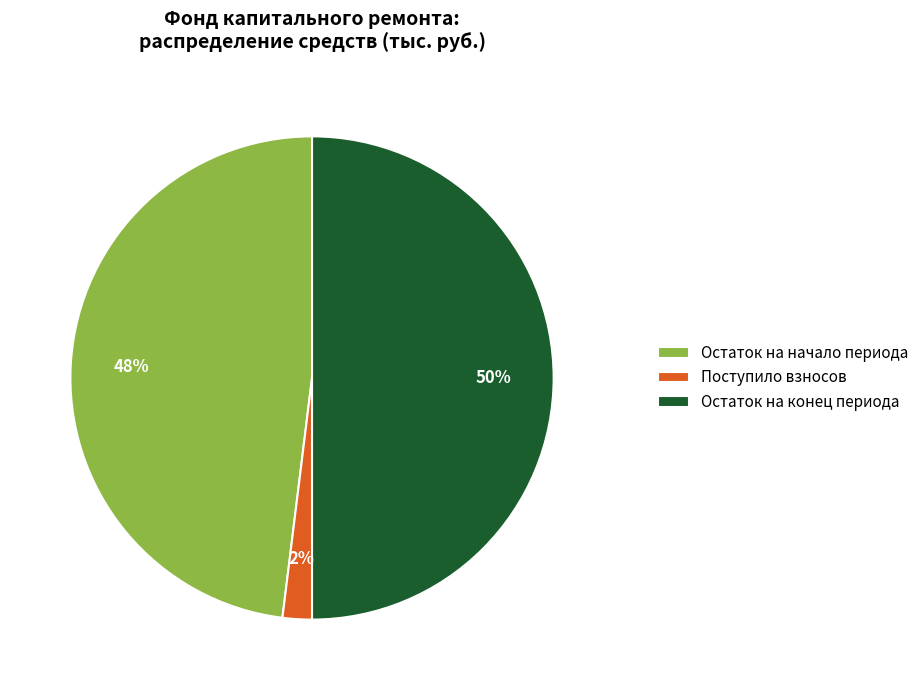

Between Остаток на конец периода and Остаток на начало периода, which is larger?

Остаток на конец периода